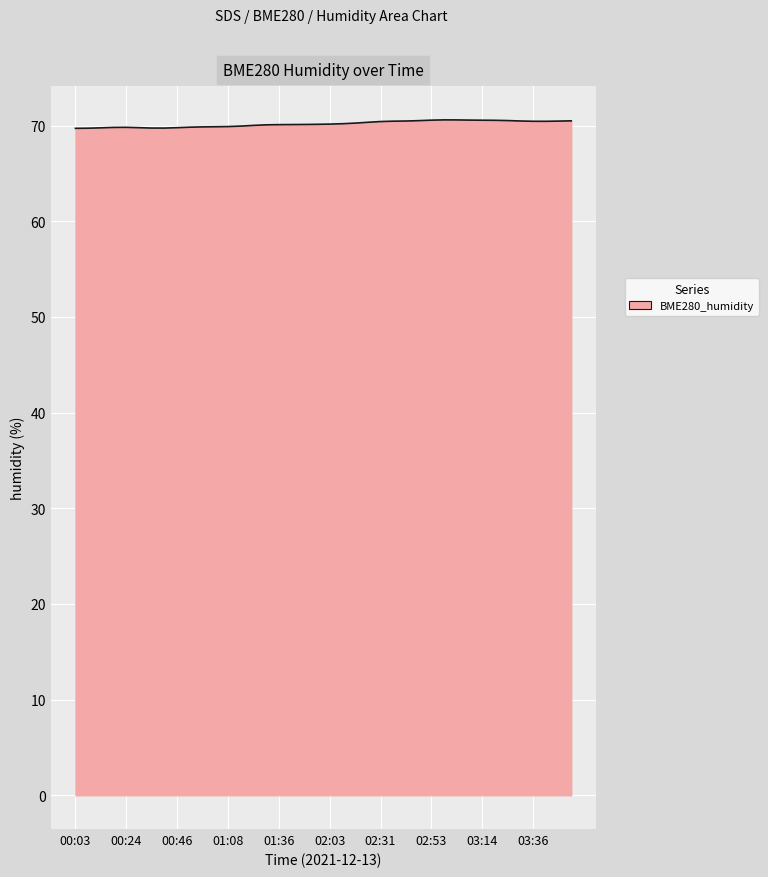

What is the minimum value shown in the chart?

69.7